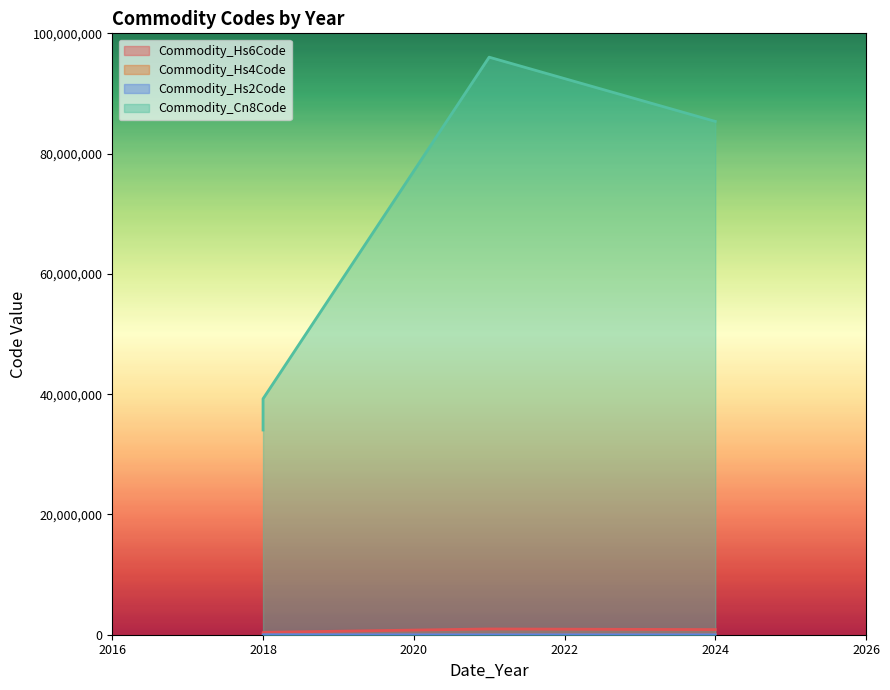

Does the chart display data point markers on the line(s)?

No